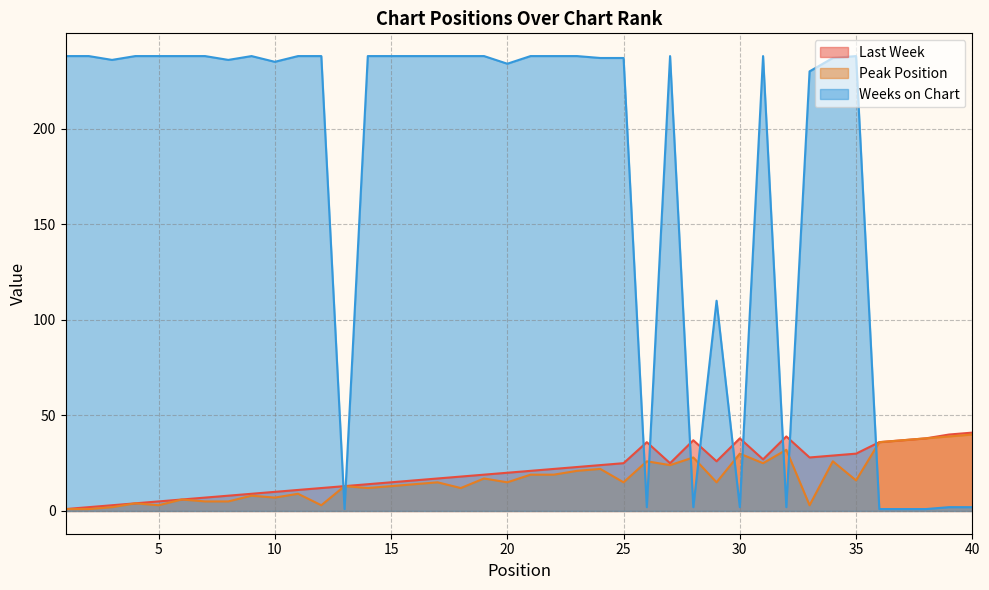

Rank the categories by Last Week value from highest to lowest.

40, 39, 32, 30, 38, 28, 37, 26, 36, 35, 34, 33, 31, 29, 25, 27, 24, 23, 22, 21, 20, 19, 18, 17, 16, 15, 14, 13, 12, 11, 10, 9, 8, 7, 6, 5, 4, 3, 2, 1